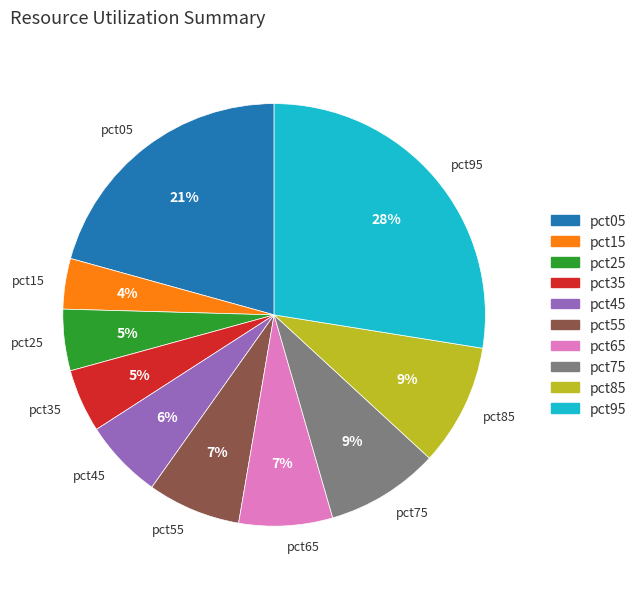

To the nearest percent, what is the average slice percentage?

10%